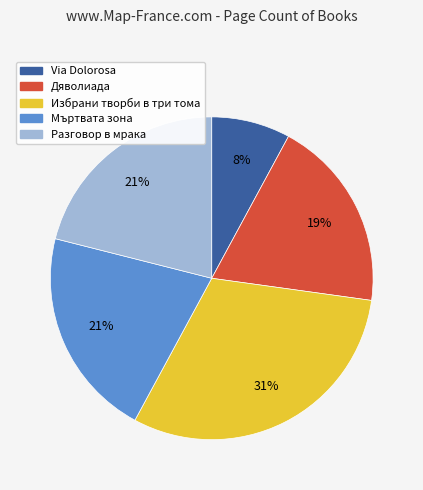

To the nearest percent, what percentage of the pie is Разговор в мрака?

21%